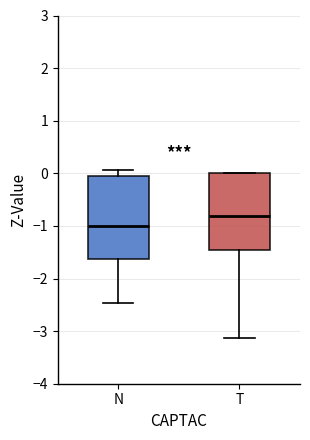

Reading left to right, transcribe this box plot: for each box, give where its median line is, the range the box spans, and where its two whiskers end, as read against the y-axis. The values are not printed on the chart, so give them approximately, as read against the axis.

N: median -1.0, box -1.6 to -0.1, whiskers -2.5 to 0.1
T: median -0.8, box -1.5 to 0.0, whiskers -3.1 to 0.0